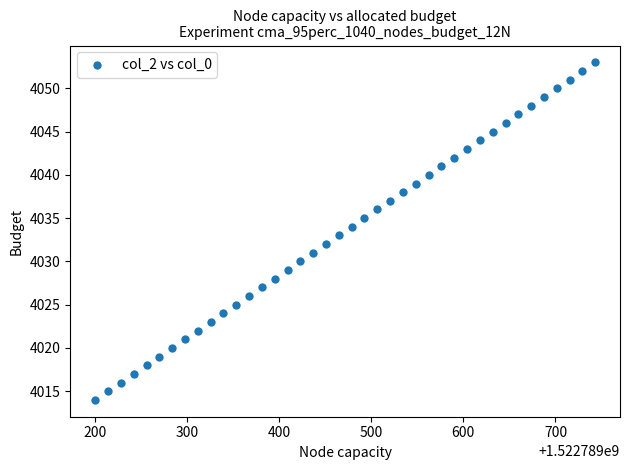

What is the range of Y values (max minus min)?

39